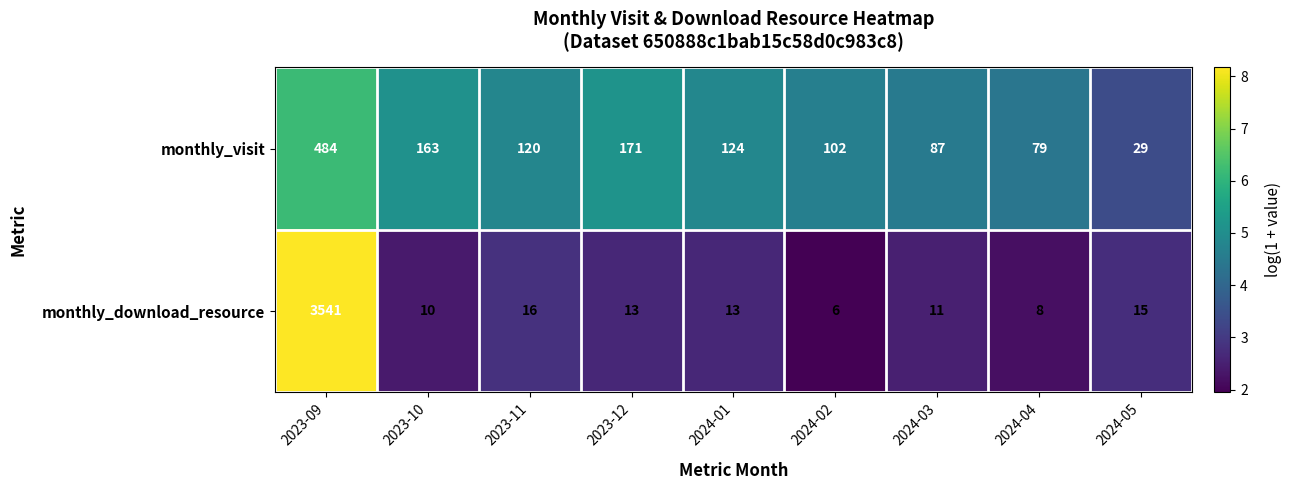

At which category is the sum across all series the highest?

2023-09